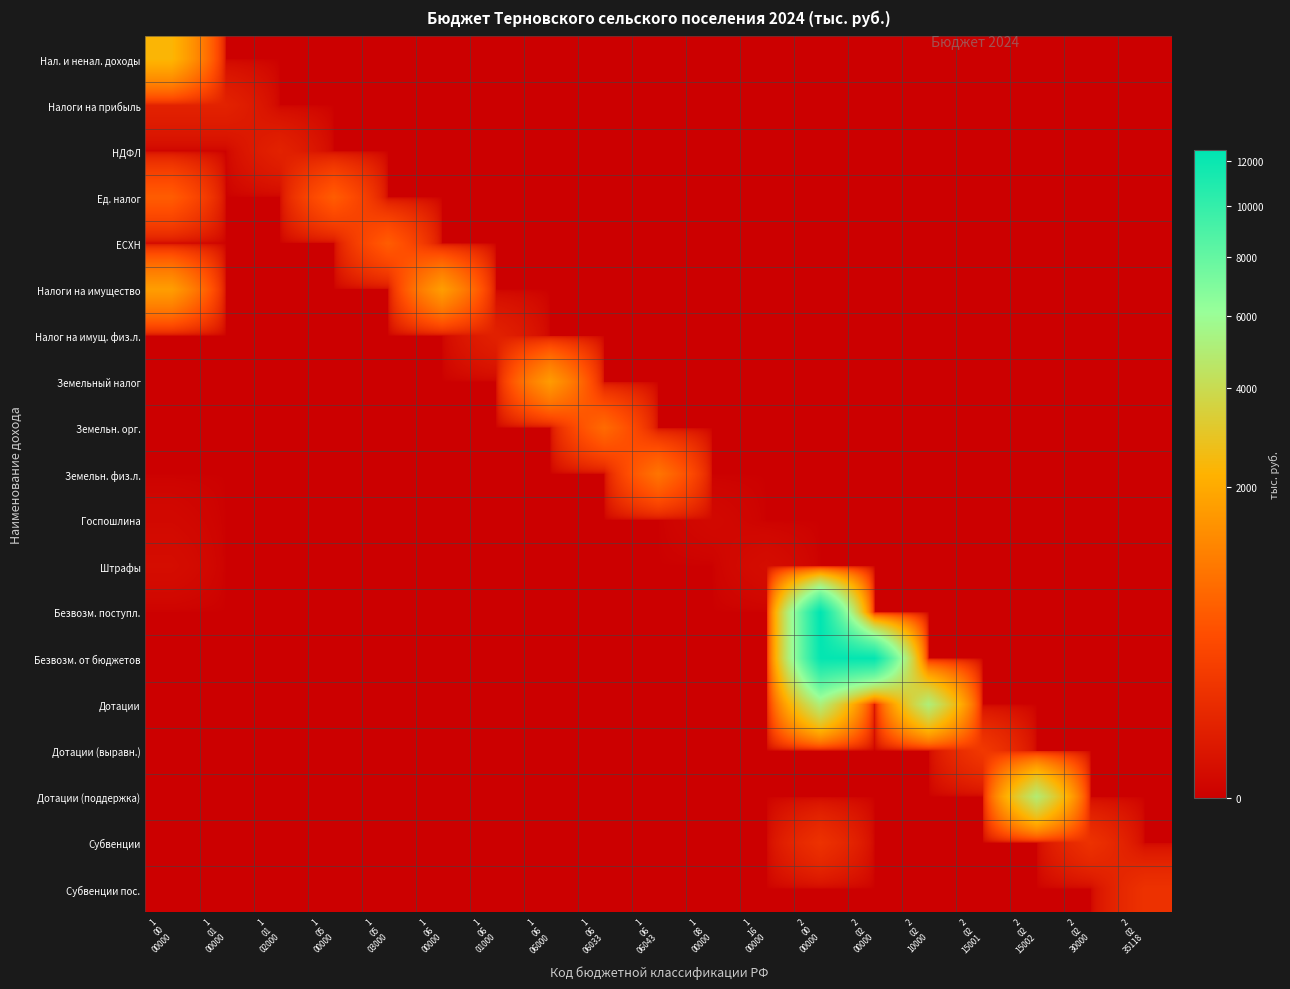

Which label corresponds to the largest value in the chart?

2
00
00000